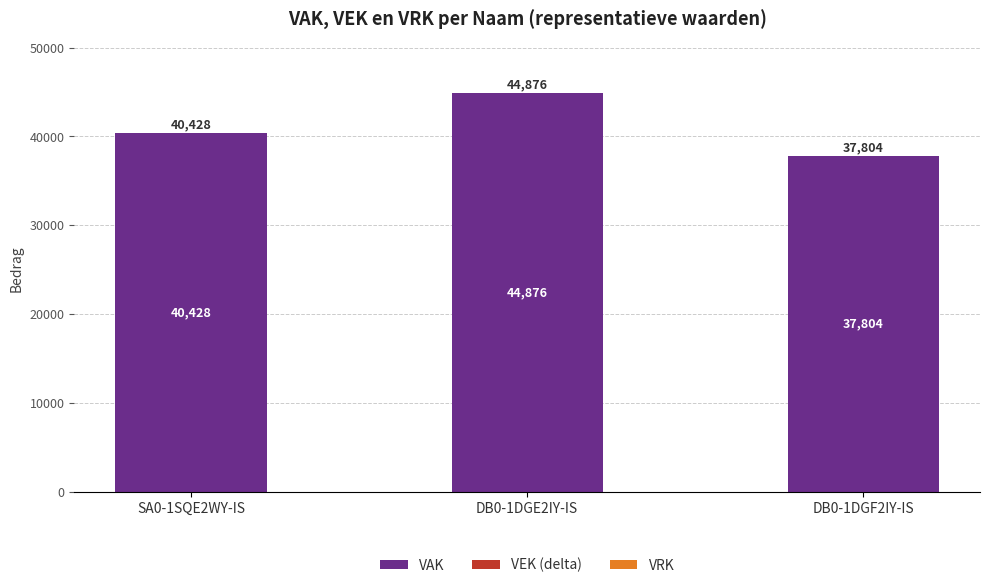

List the labels in order of value, smallest first.

DB0-1DGF2IY-IS, SA0-1SQE2WY-IS, DB0-1DGE2IY-IS